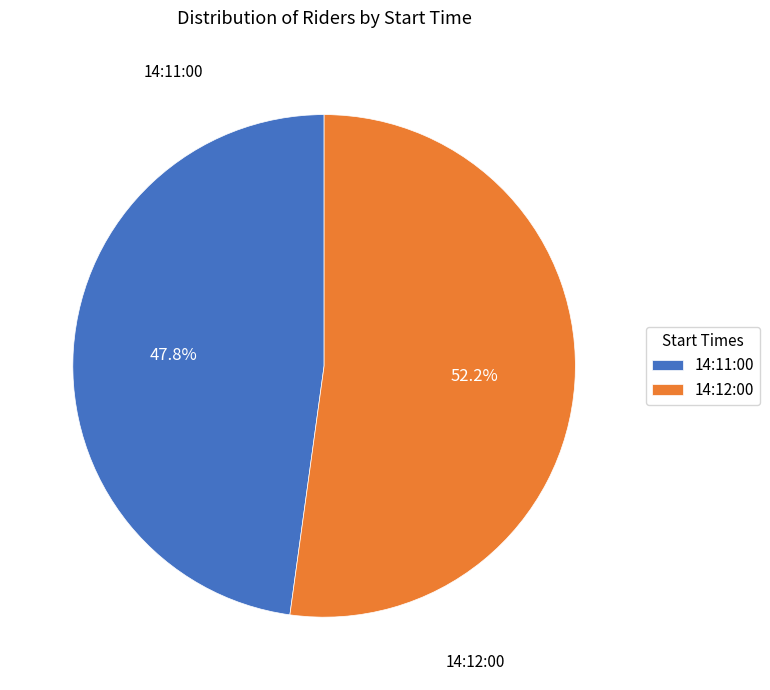

How many segments does this pie chart have?

2